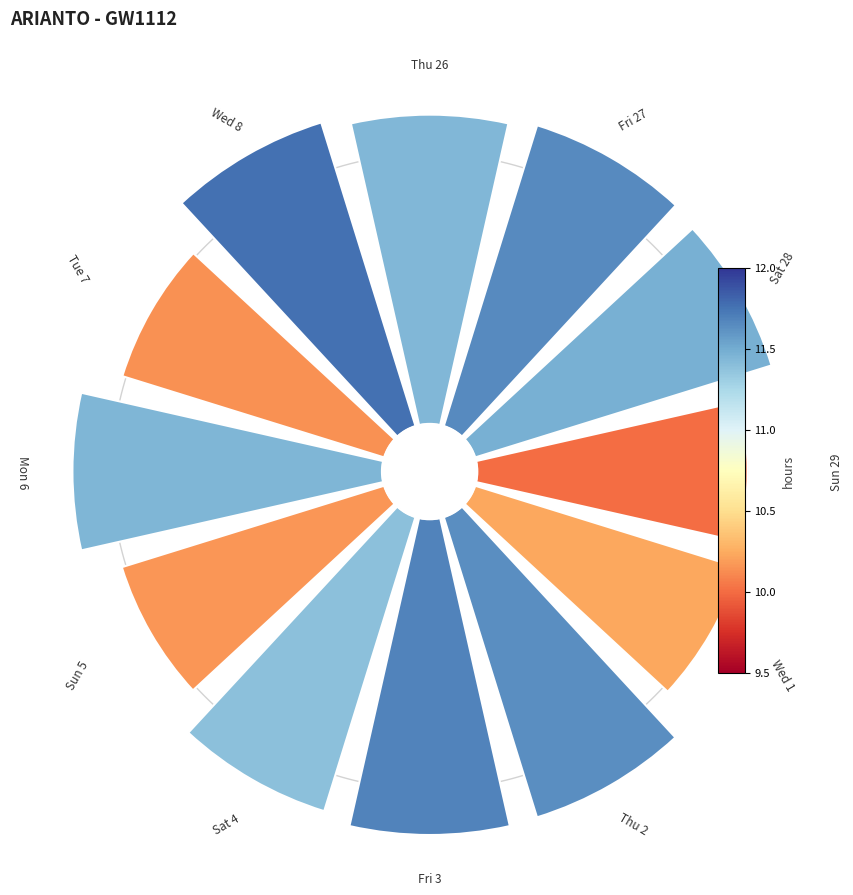

Does Fri_27 represent more than half of the total?

No